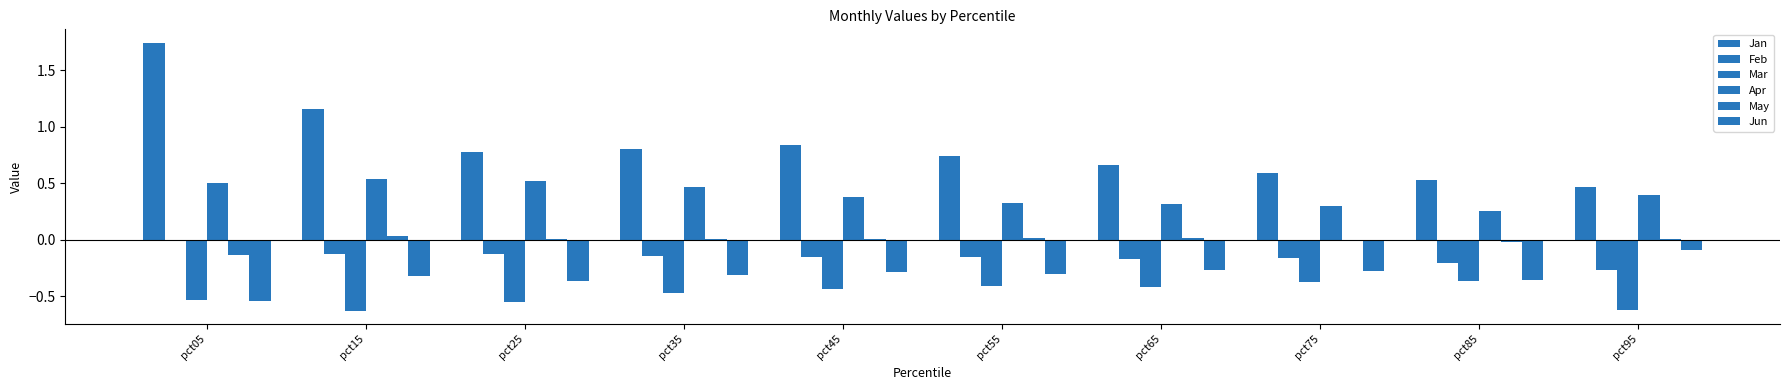

How many distinct data groups are displayed?

6